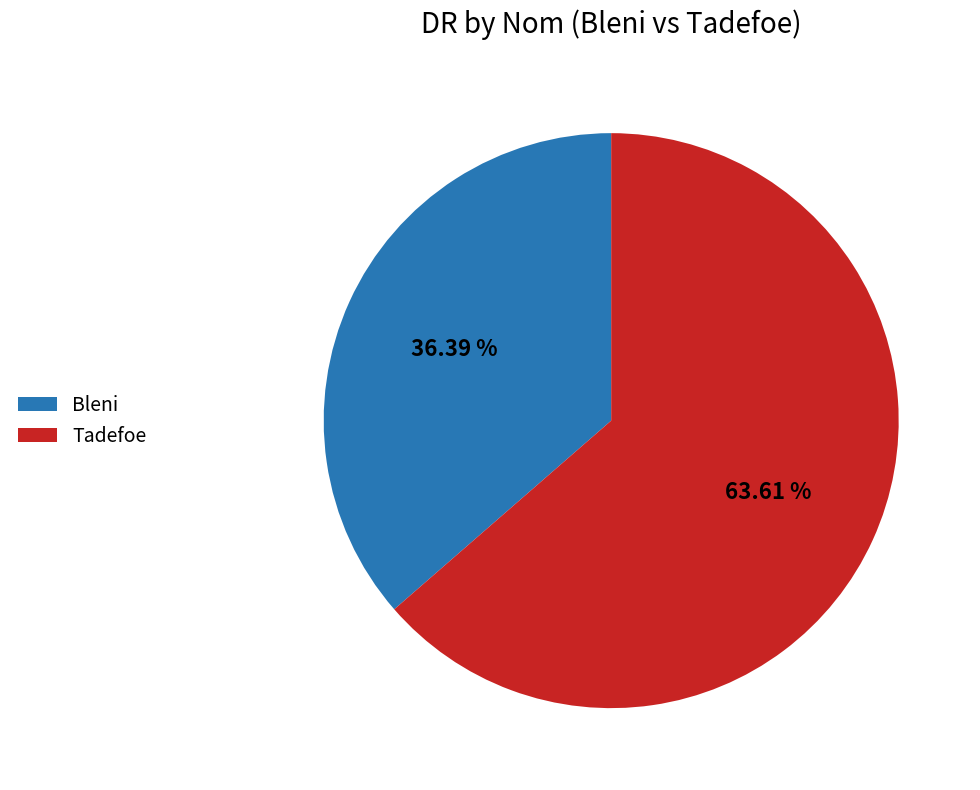

Which category has the smallest portion of the pie?

Bleni